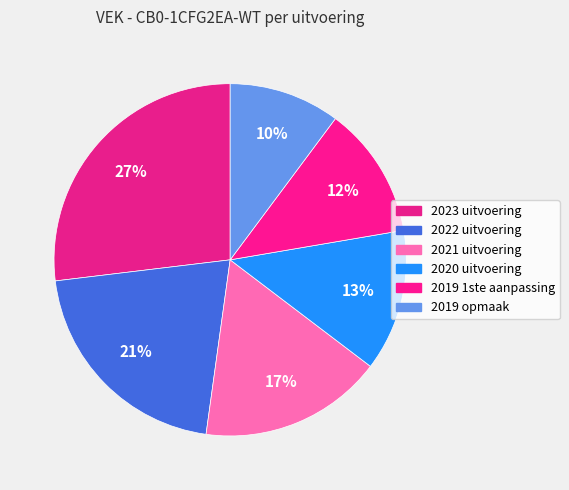

What is the ratio of the value at 2020 uitvoering to the value at 2019 1ste aanpassing?

1.1